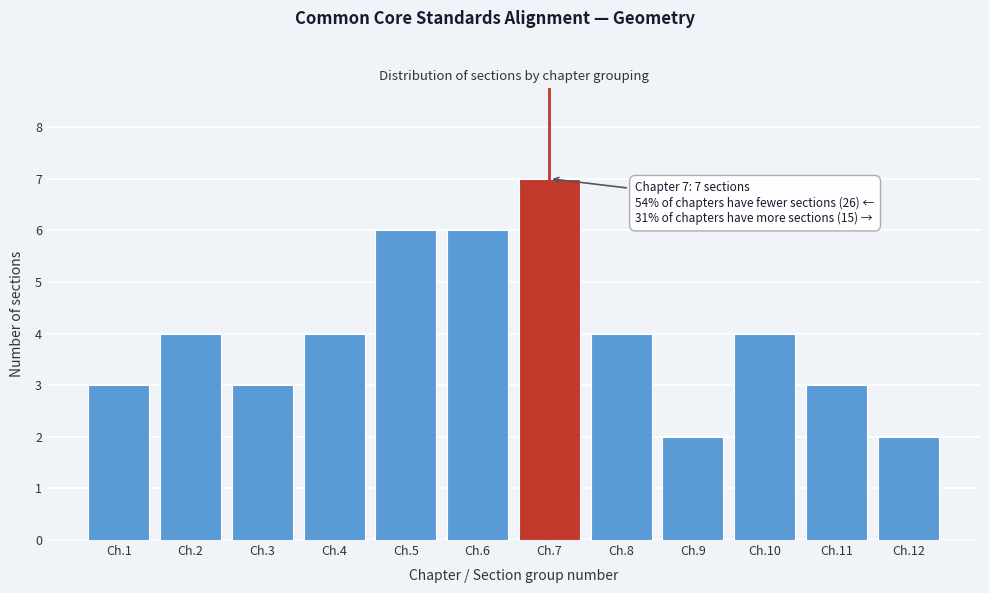

Reading left to right, transcribe all the data shown in this chart.

Ch.1=3	Ch.2=4	Ch.3=3	Ch.4=4	Ch.5=6	Ch.6=6	Ch.7=7	Ch.8=4	Ch.9=2	Ch.10=4	Ch.11=3	Ch.12=2